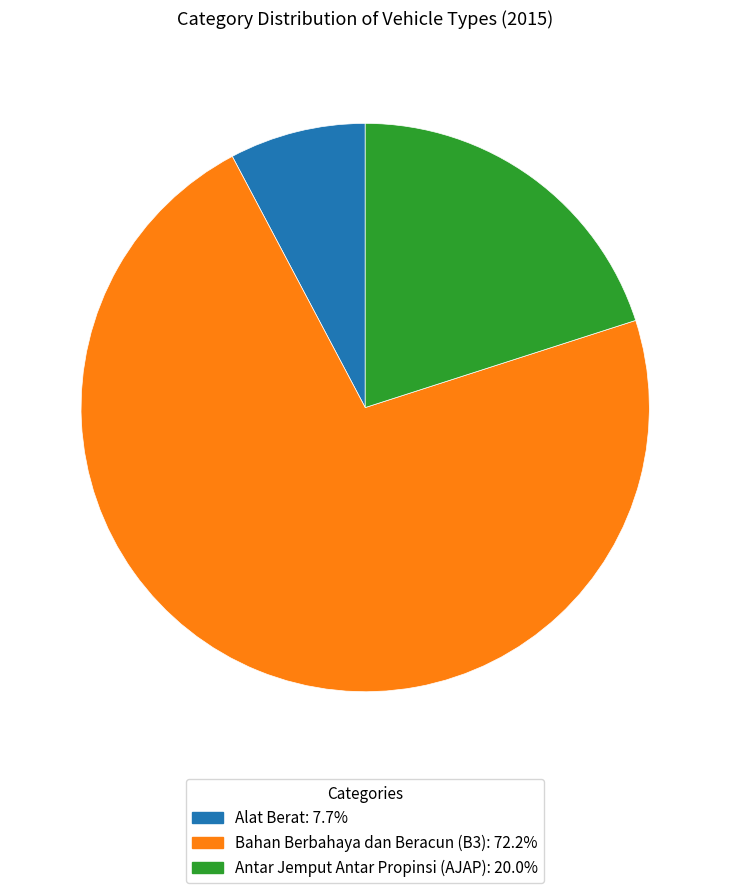

Approximately how many times larger is the value at Bahan Berbahaya dan Beracun (B3) compared to Antar Jemput Antar Propinsi (AJAP)?

3.6